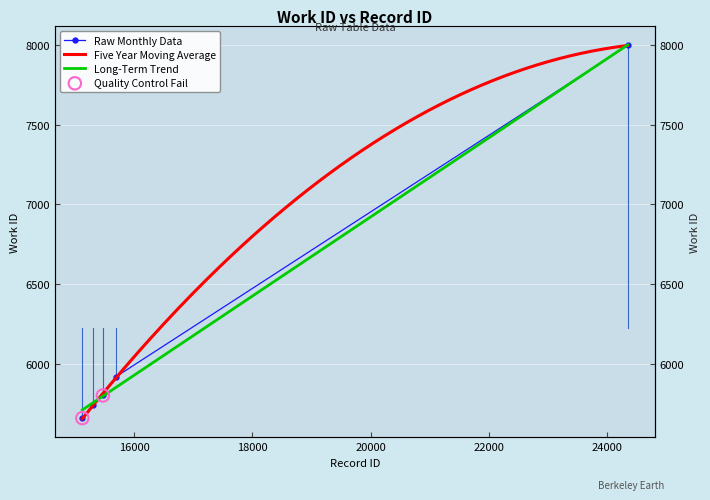

Between 15120 and 15299, which is larger?

15299